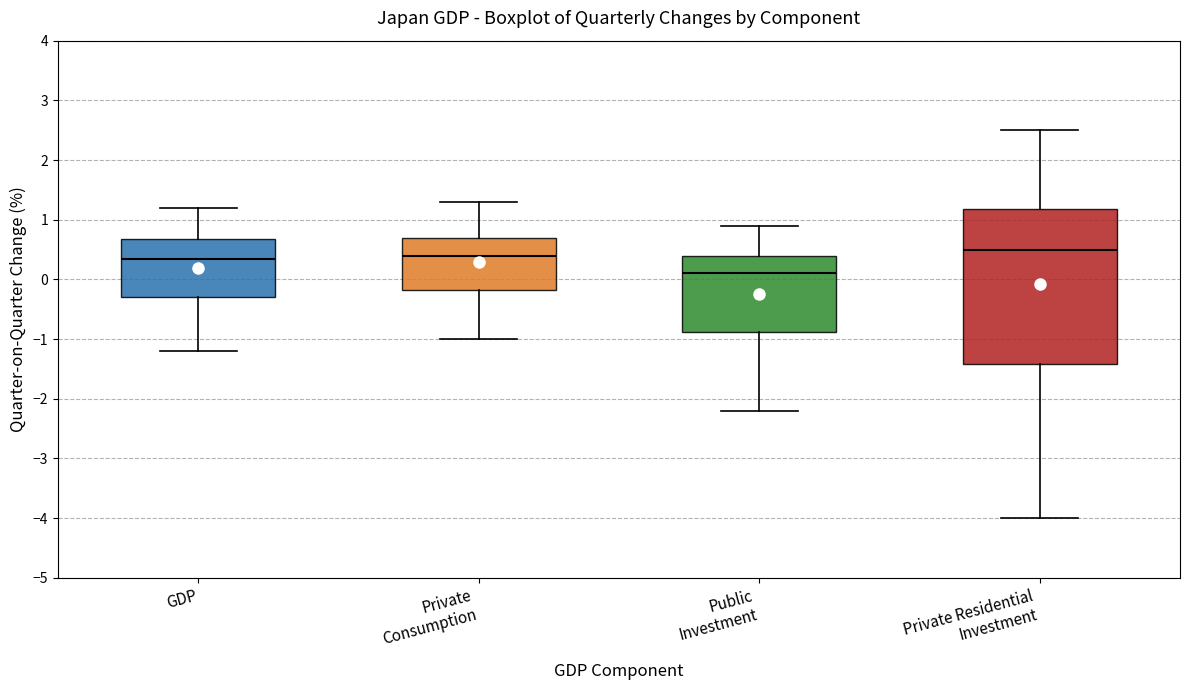

Which box is the tallest, from its lower edge to its upper edge?

Private Residential Investment